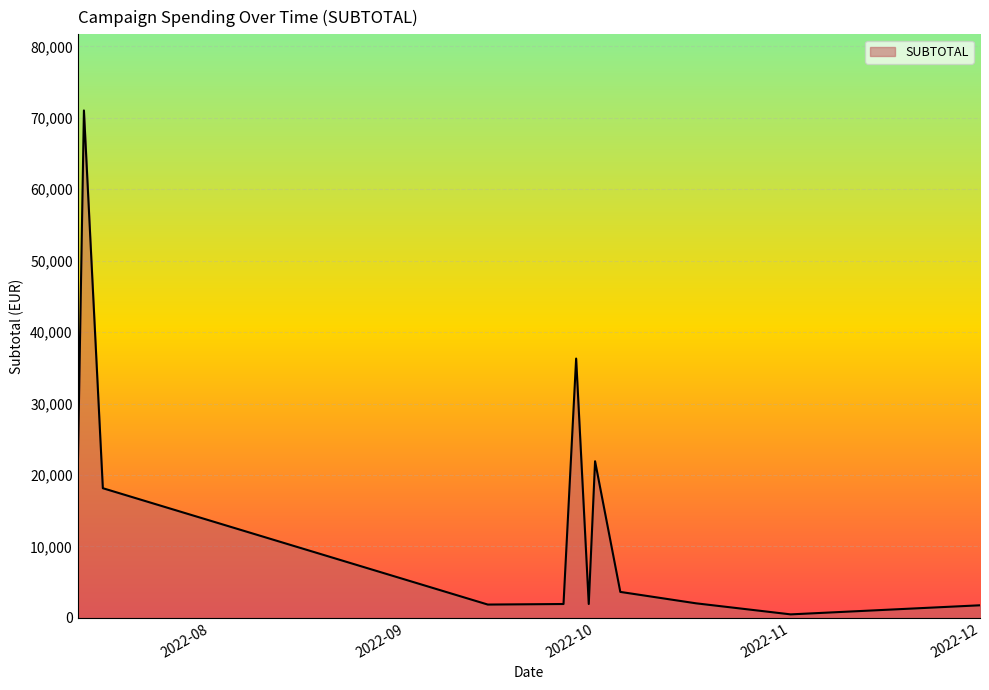

True or false: the data has more than 1 interior local peaks.

True